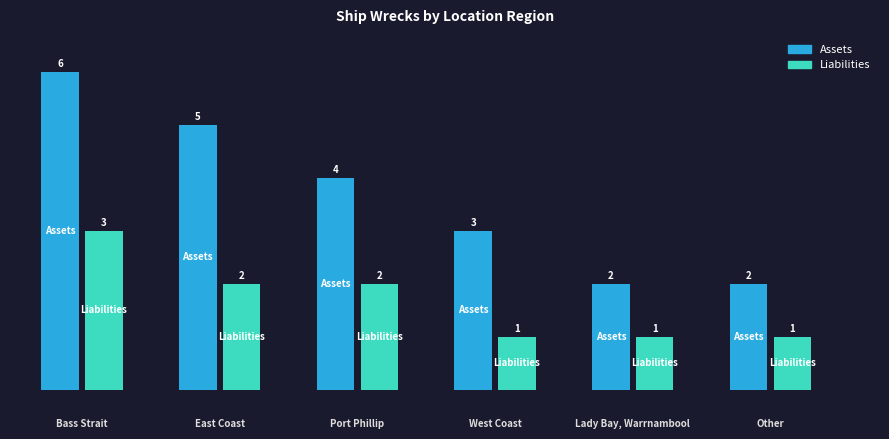

Reading left to right, transcribe all the data shown in this chart.

Assets: Bass Strait=6	East Coast=5	Port Phillip=4	West Coast=3	Lady Bay, Warrnambool=2	Other=2
Liabilities: Bass Strait=3	East Coast=2	Port Phillip=2	West Coast=1	Lady Bay, Warrnambool=1	Other=1